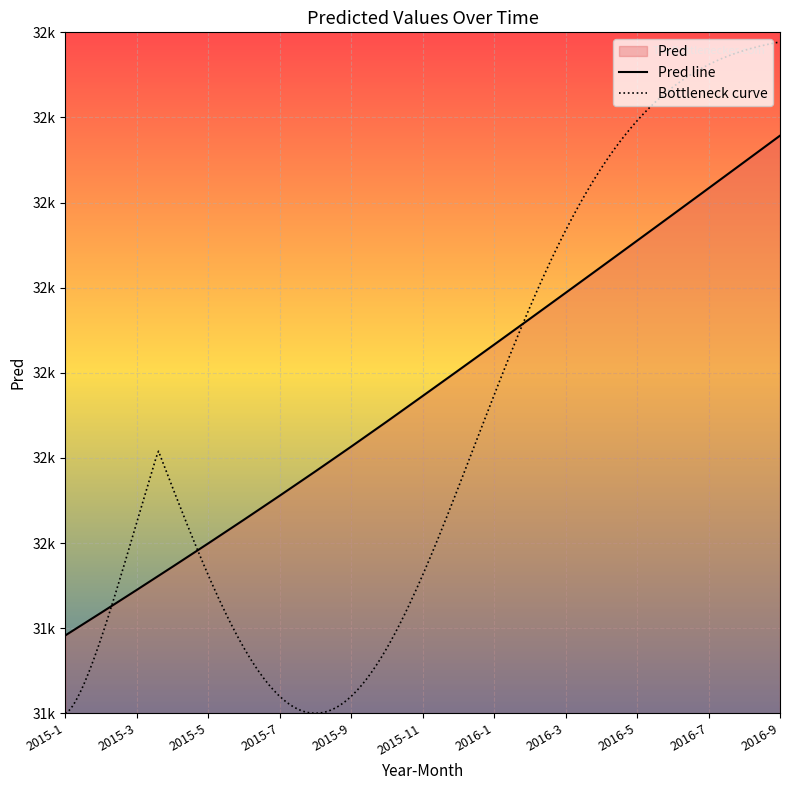

True or false: the data shows 32478.6 at 2016-9.

True